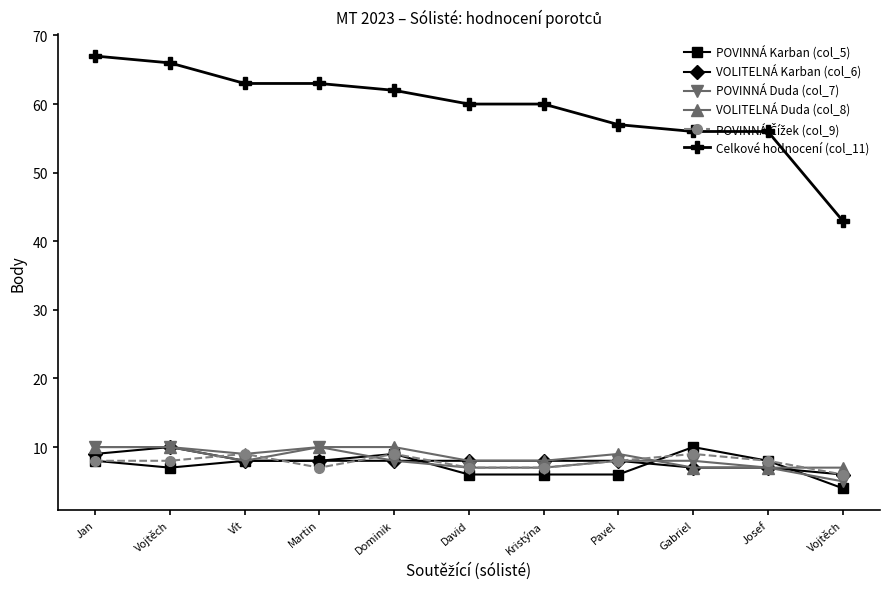

The value of VOLITELNÁ Karban (col_6) at Pavel is 14. True or false?

False